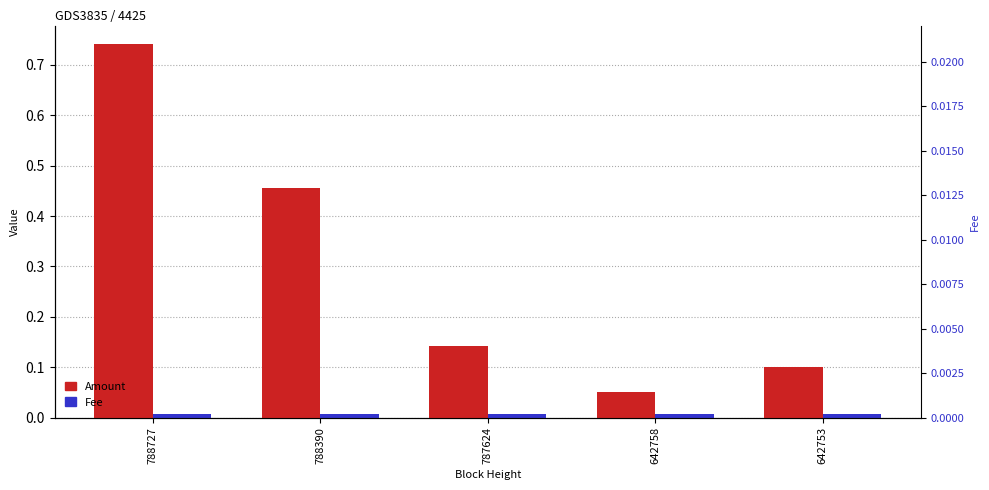

Which series has the widest spread of values?

Amount